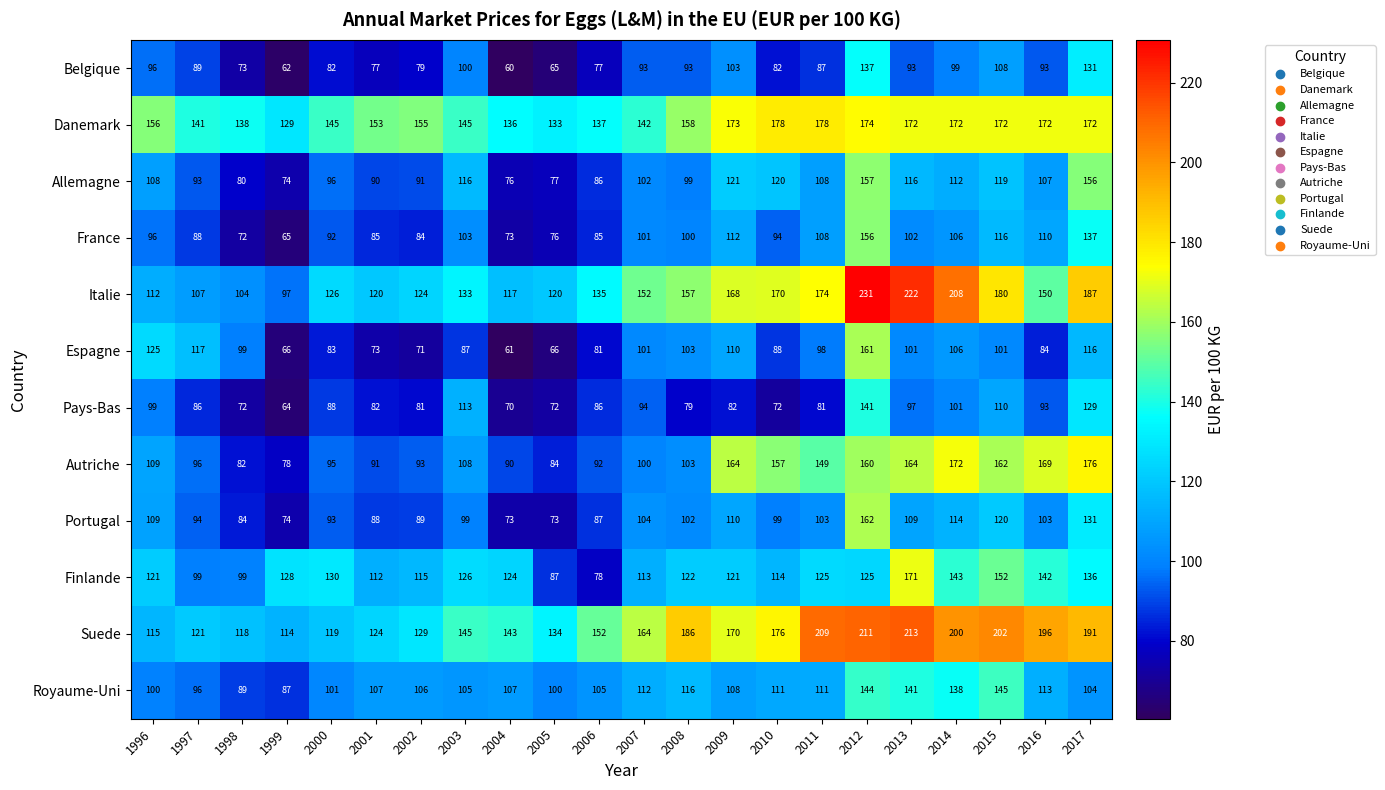

How many values in the Pays-Bas series are below 86?

10